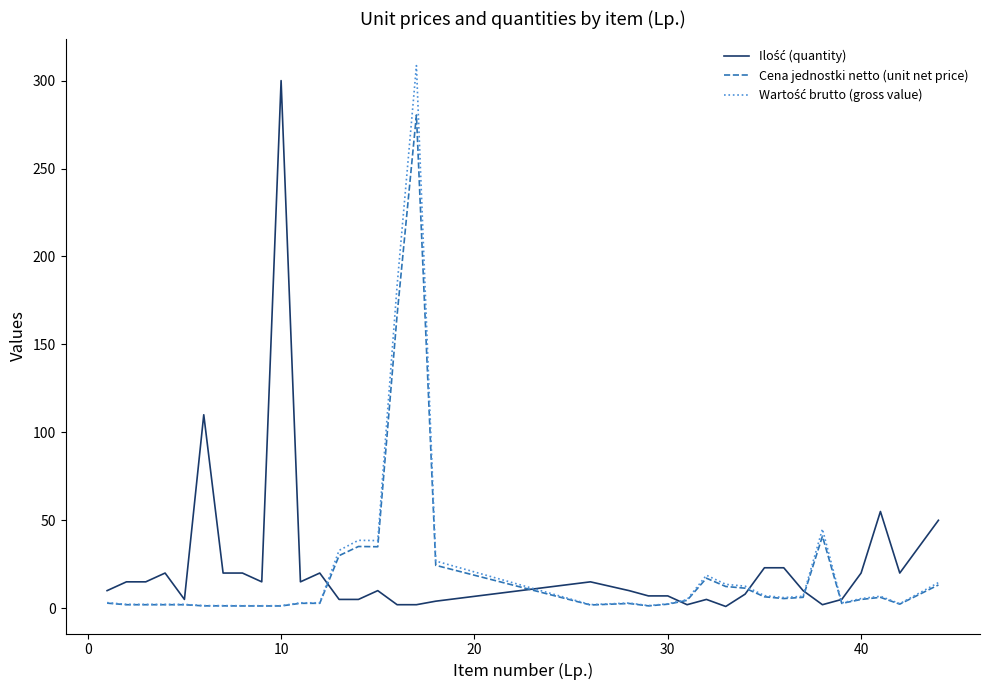

What is the maximum value shown in the chart?

308.5